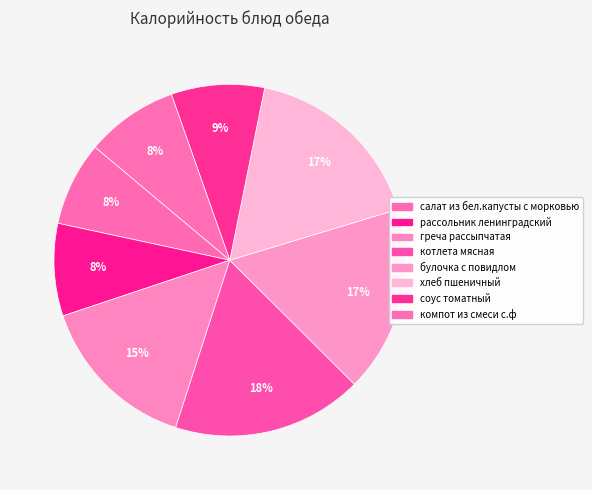

To the nearest percent, what is the combined percentage of соус томатный and котлета мясная?

26%